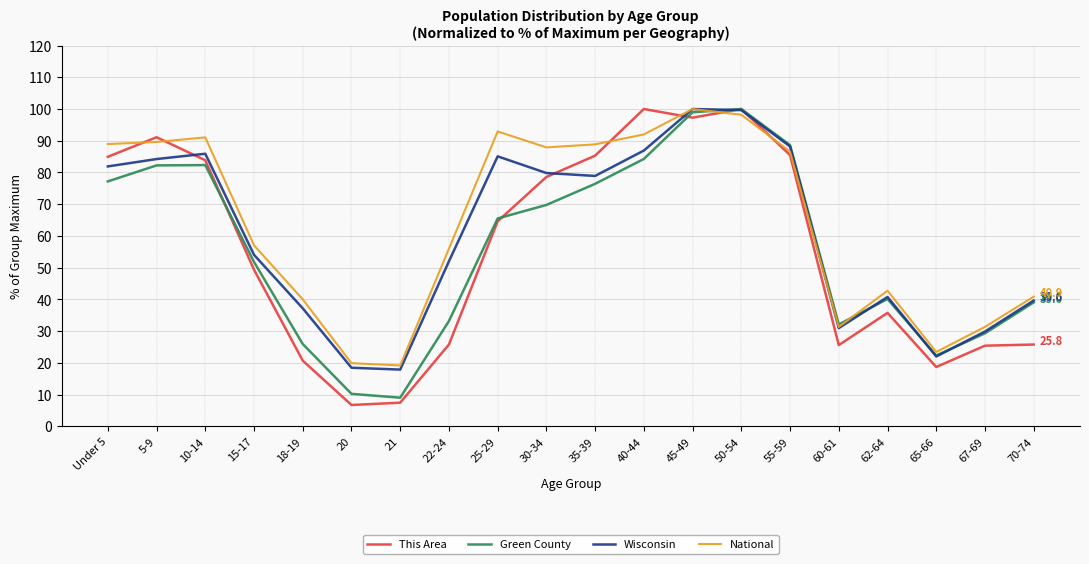

How many lines are shown in the chart?

4